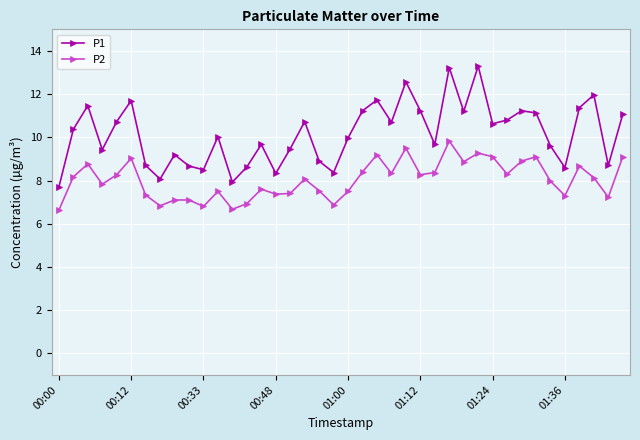

What is the difference between the maximum and minimum values in the P2 series?

3.2